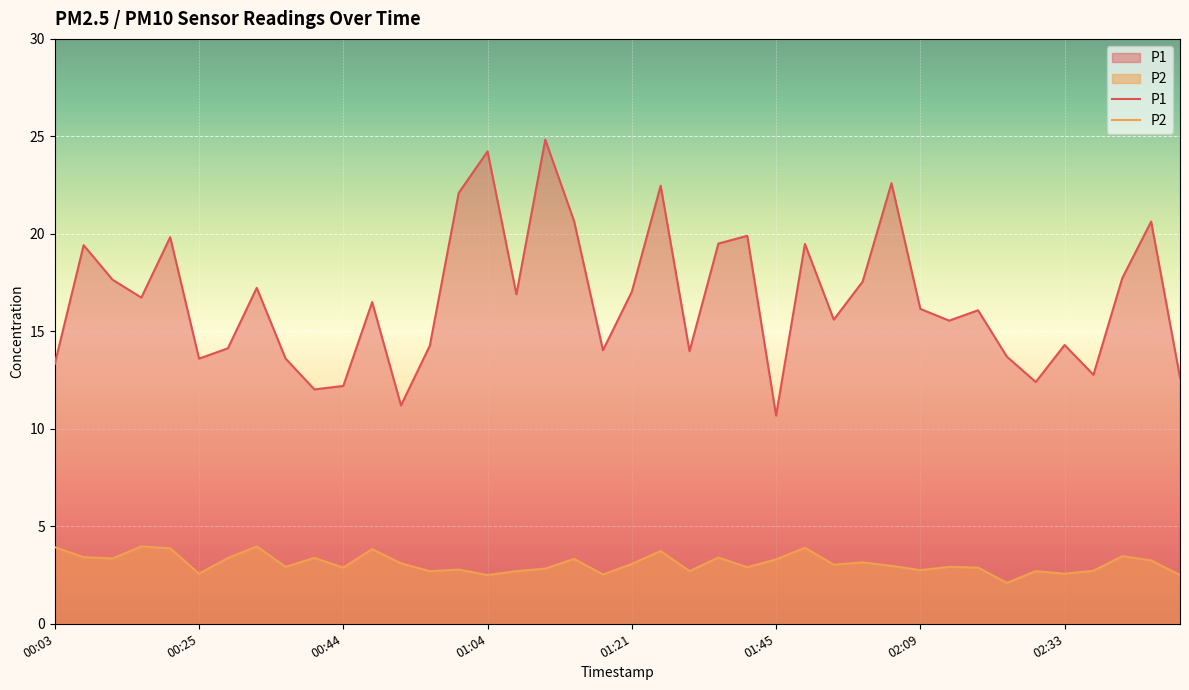

True or false: P1 and P2 intersect in this chart.

False